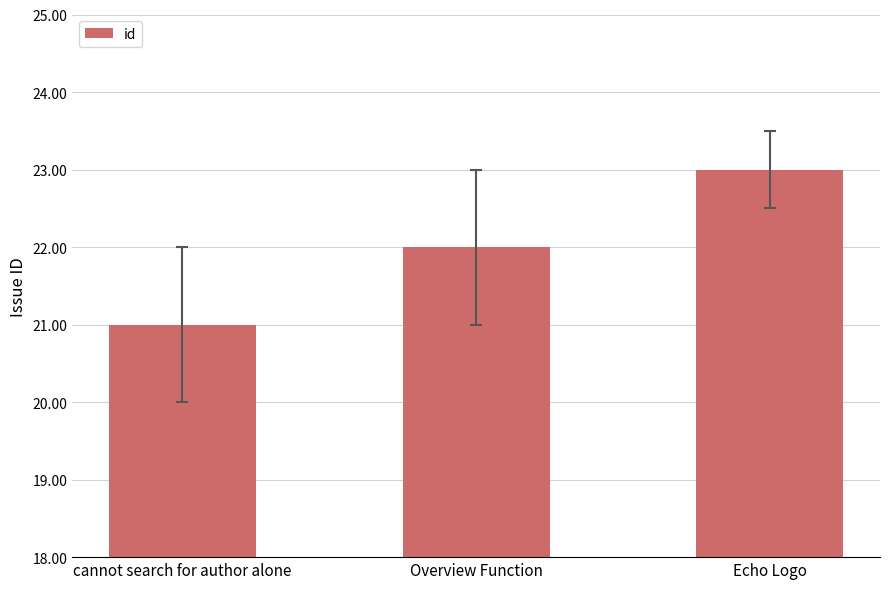

Reading left to right, list all the values displayed in this chart.

21	22	23